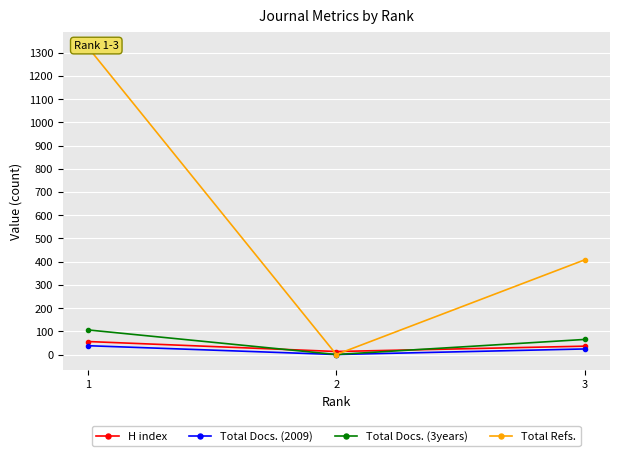

Rank the series by their maximum value, from lowest to highest.

Total Docs. (2009), H index, Total Docs. (3years), Total Refs.